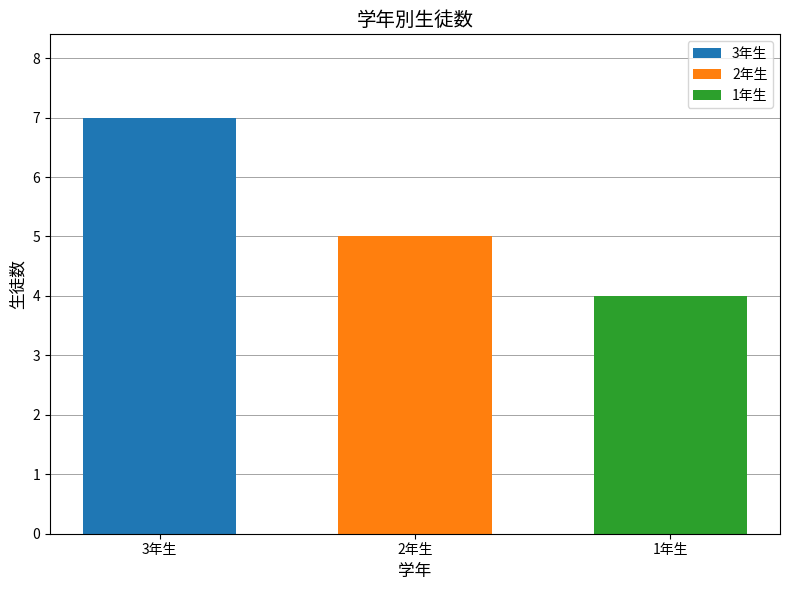

What are all the series names shown in the legend?

3年生, 2年生, 1年生